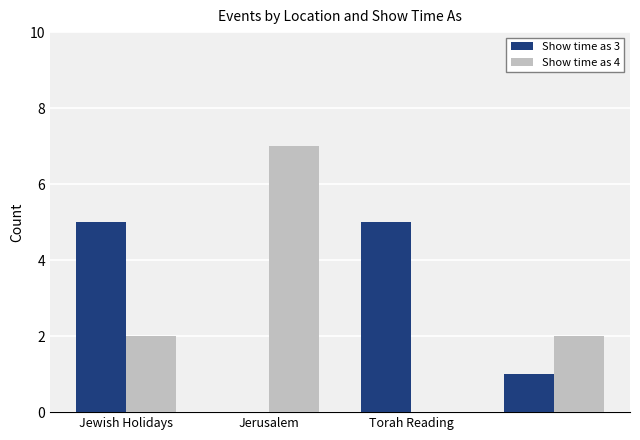

How many groups of bars are there?

4